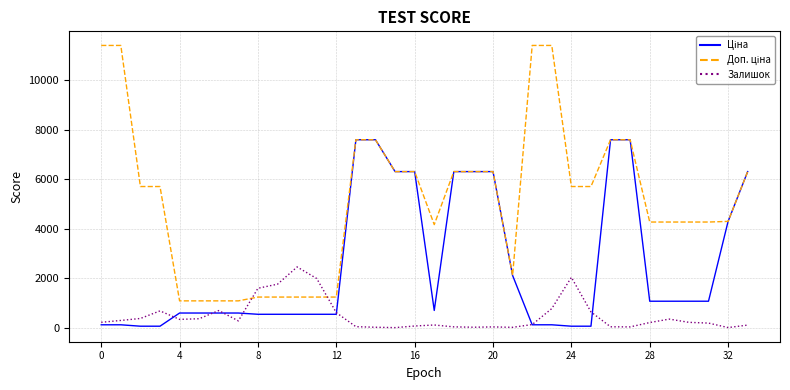

At how many categories does at least one series exceed 6353?

8